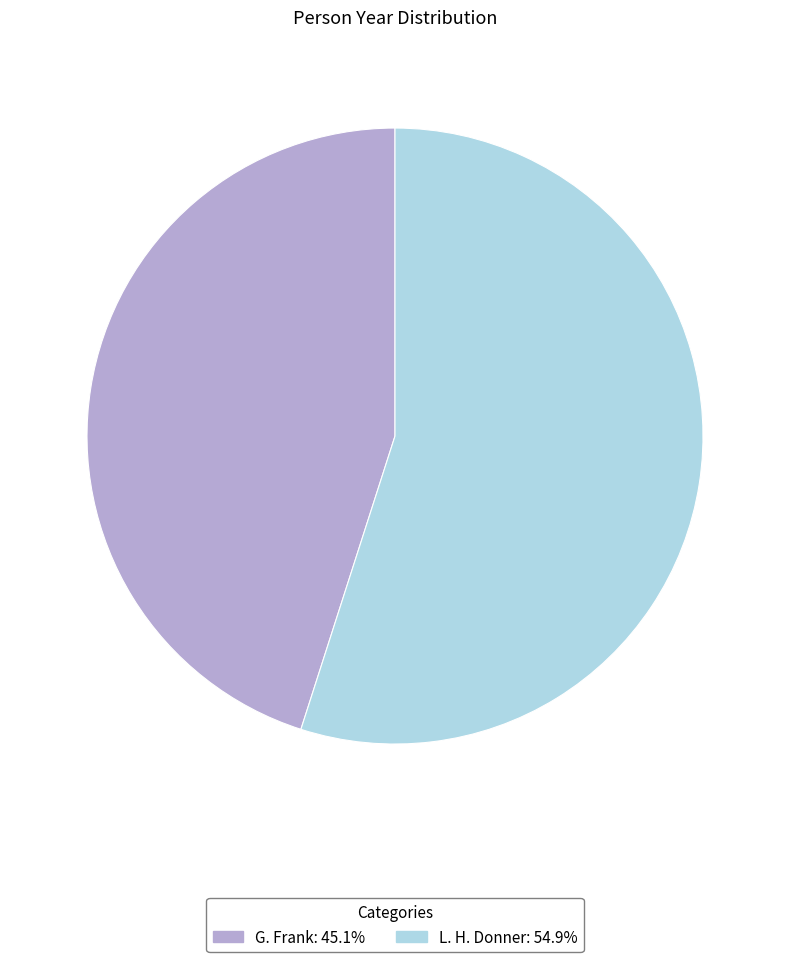

How many segments does this pie chart have?

2